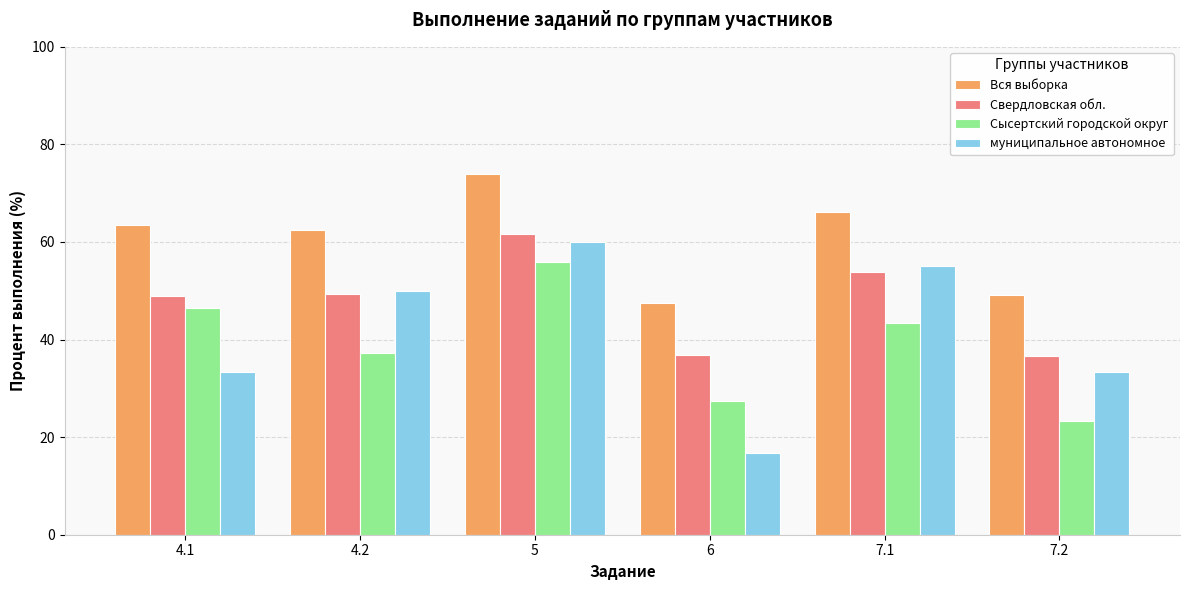

Which category has the highest value in the Сысертский городской округ series?

5